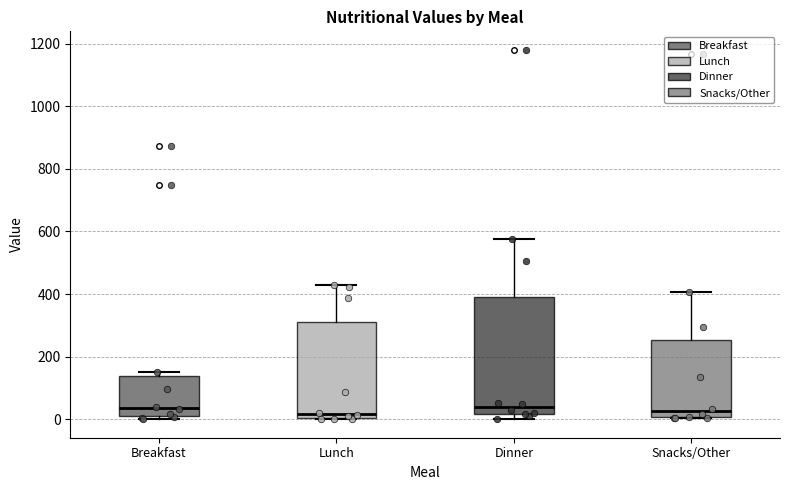

Reading left to right, read every box against the y-axis: the position of its median line, the range the box covers, and the ends of its whiskers. The values are not printed on the chart, so give them approximately, as read against the axis.

Breakfast: median 40, box 0 to 140, whiskers 0 (just below the box's lower edge) to 160
Lunch: median 20, box 0 to 320, whiskers 0 to 420
Dinner: median 40, box 20 to 400, whiskers 0 to 580
Snacks/Other: median 20, box 0 to 260, whiskers 0 to 400